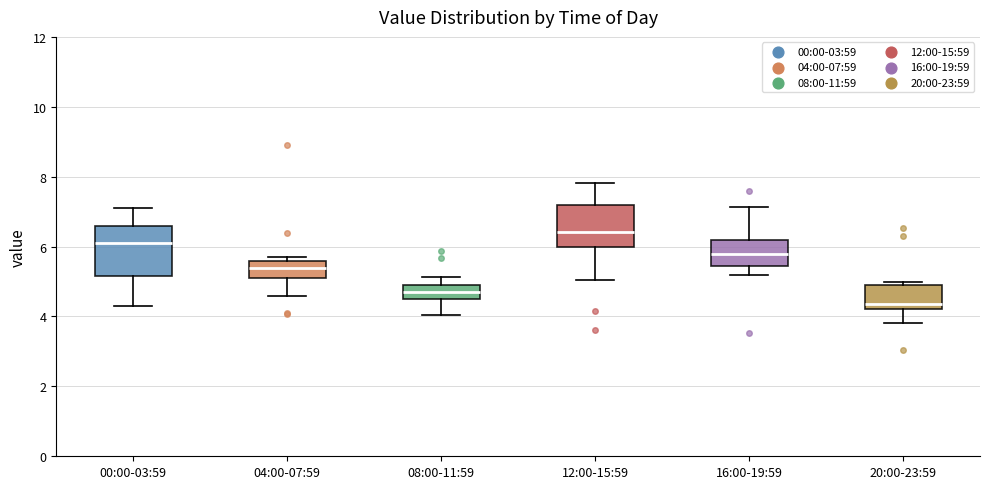

Reading left to right, transcribe this box plot: for each box, give where its median line is, the range the box spans, and where its two whiskers end, as read against the y-axis. The values are not printed on the chart, so give them approximately, as read against the axis.

00:00-03:59: median 6.2, box 5.2 to 6.6, whiskers 4.4 to 7.2
04:00-07:59: median 5.4, box 5.2 to 5.6, whiskers 4.6 to 5.8
08:00-11:59: median 4.8, box 4.6 to 5.0, whiskers 4.0 to 5.2
12:00-15:59: median 6.4, box 6.0 to 7.2, whiskers 5.0 to 7.8
16:00-19:59: median 5.8, box 5.4 to 6.2, whiskers 5.2 to 7.2
20:00-23:59: median 4.4, box 4.2 to 5.0, whiskers 3.8 to 5.0 (just above the box's upper edge)